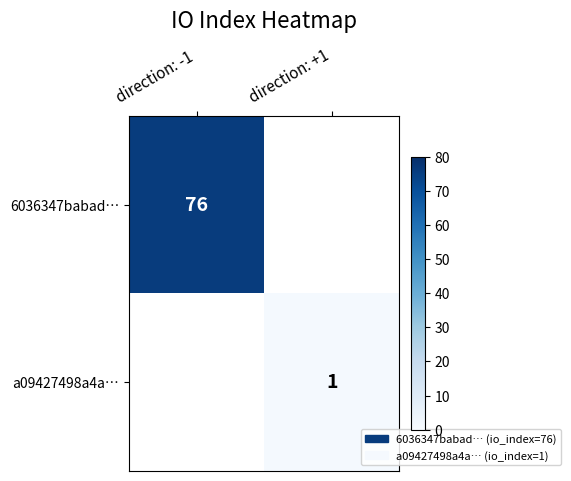

The value of a09427498a4a… at direction: +1 is 0.2. True or false?

False